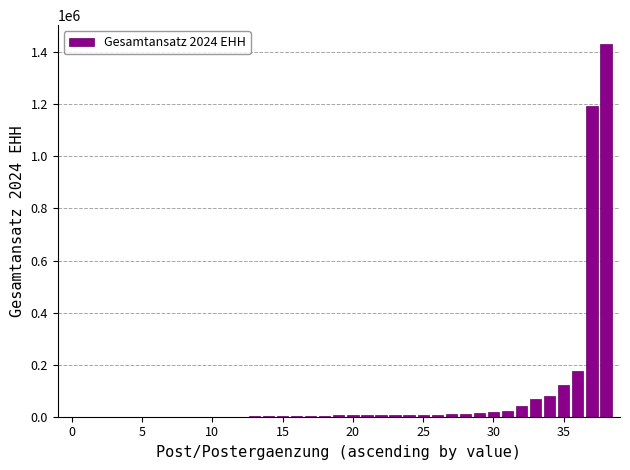

What is the greatest value displayed?

1432300